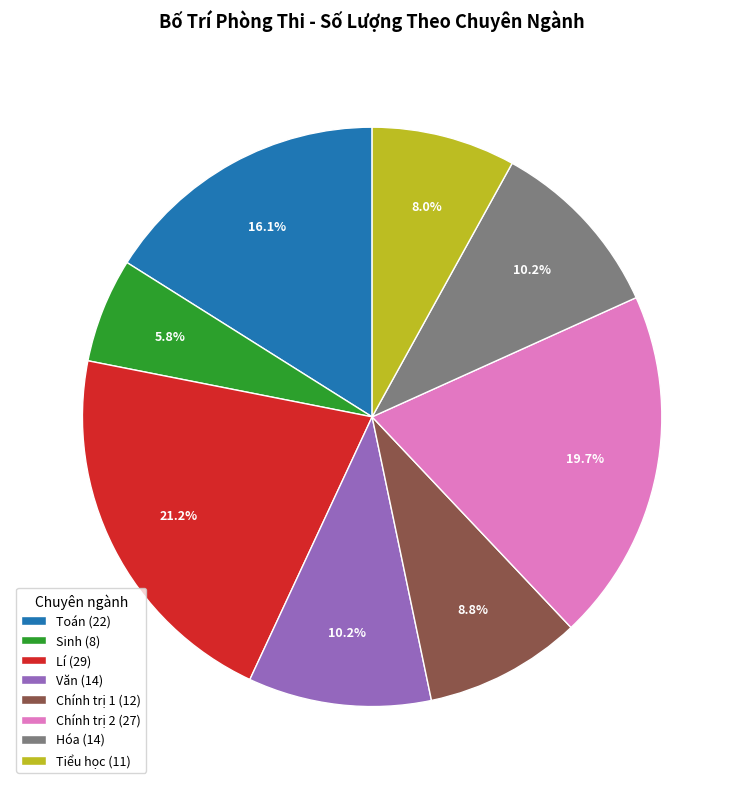

To the nearest percent, what portion does Chính trị 1 represent?

9%